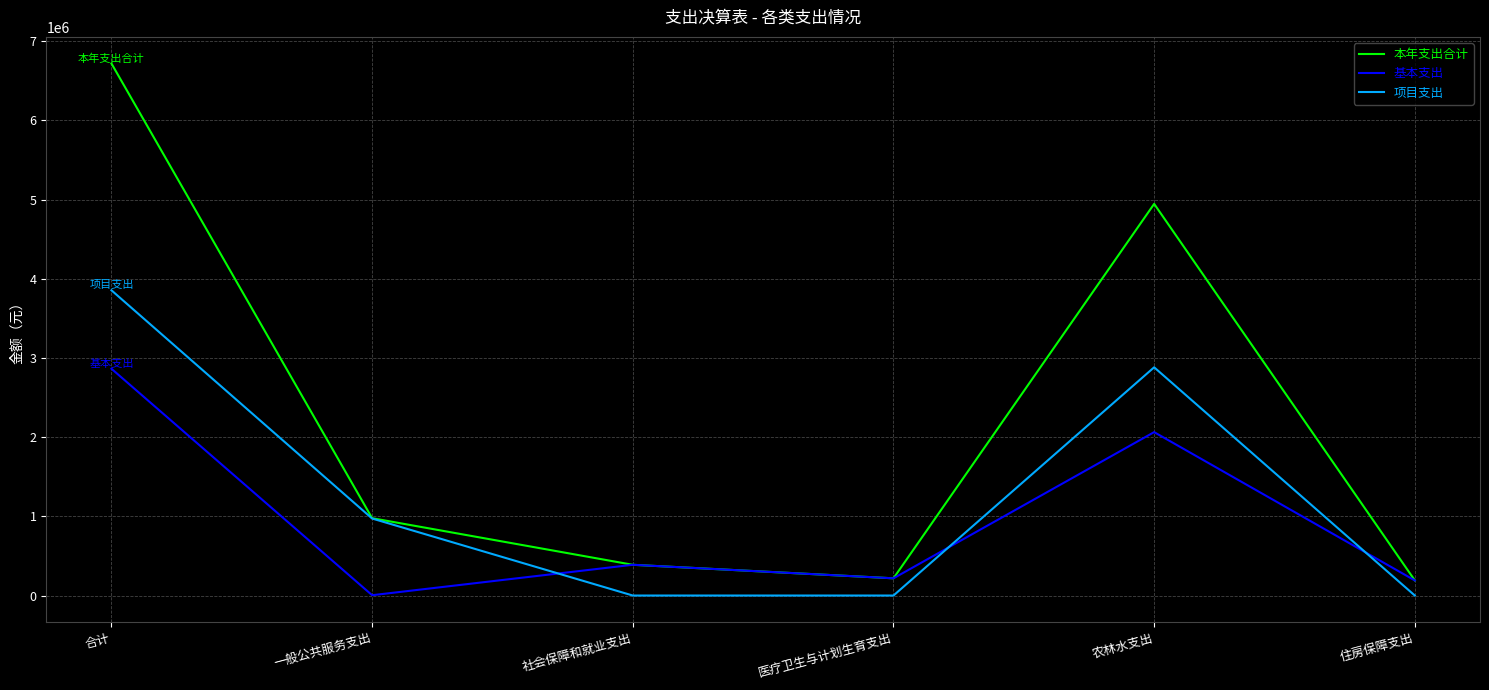

Where is the first local minimum for 基本支出?

一般公共服务支出